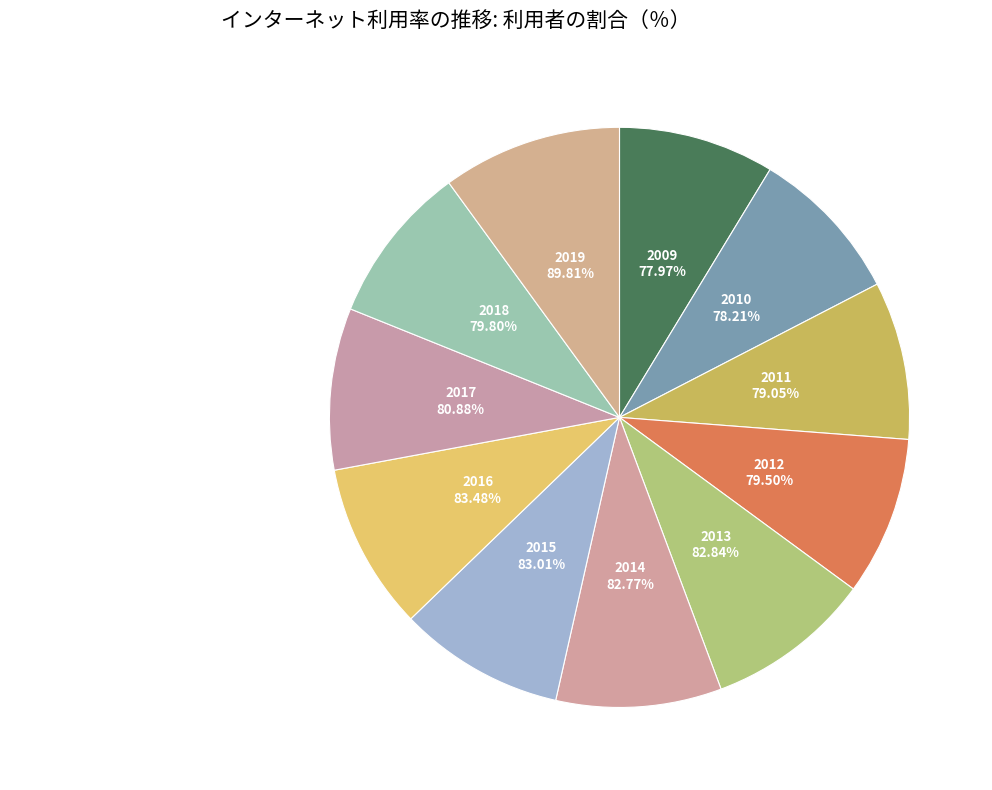

Does 2013 represent more than half of the total?

No